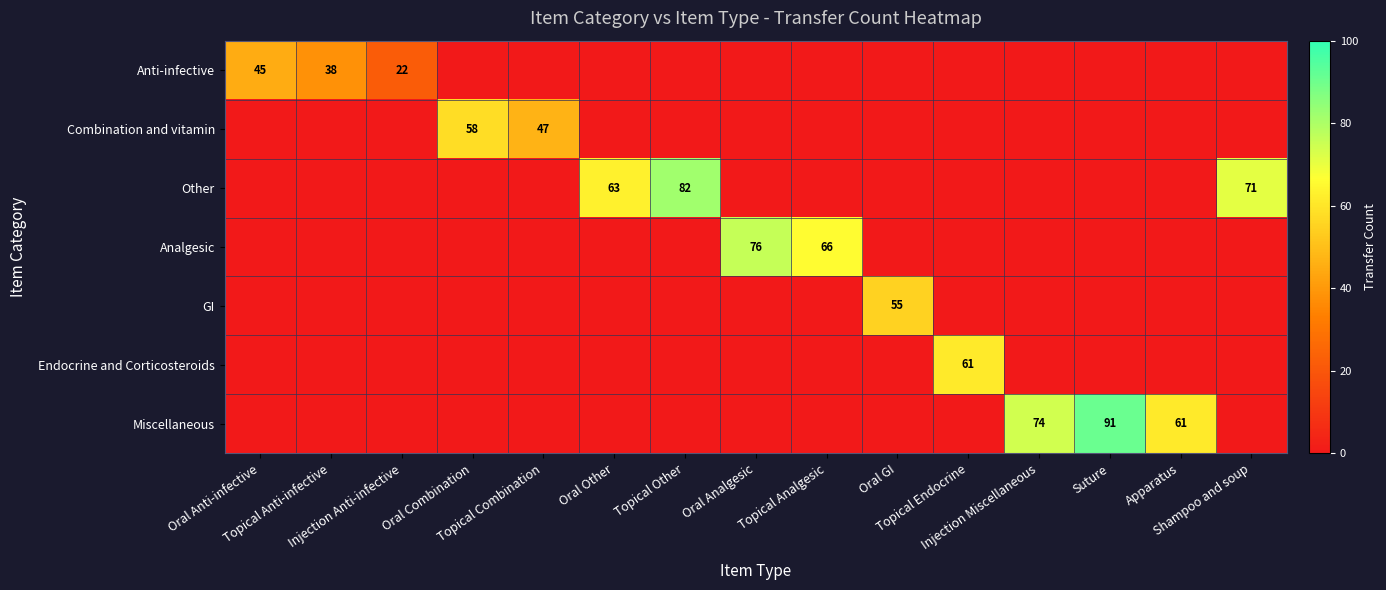

Rank the series at Injection Anti-infective from highest to lowest value.

Anti-infective, Combination and vitamin, Other, Analgesic, GI, Endocrine and Corticosteroids, Miscellaneous